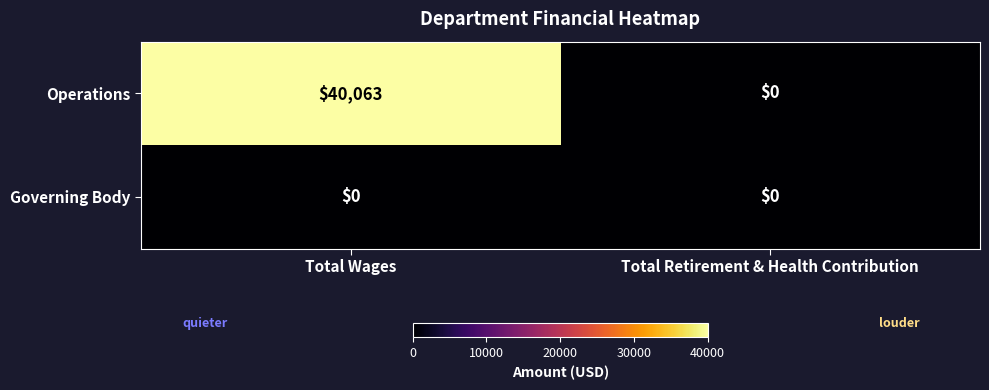

What is the total value across all series at Total Wages?

40063